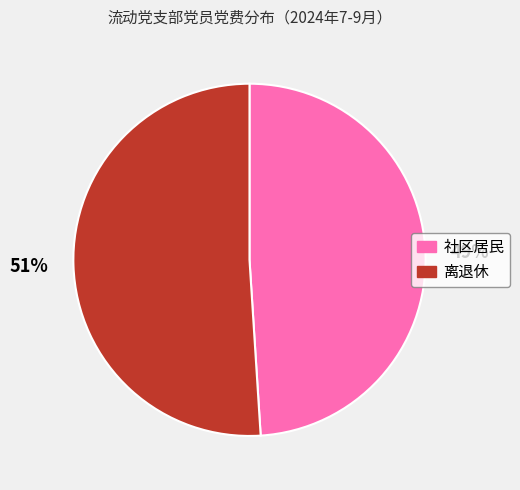

To the nearest percent, what is the average slice percentage?

50%